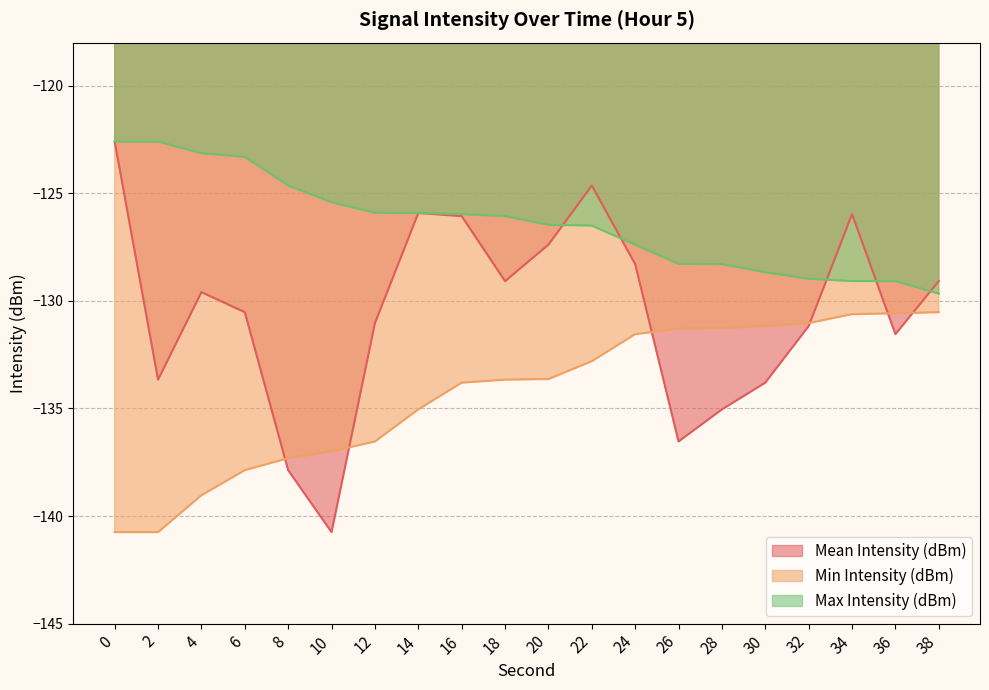

How many lines are shown in the chart?

3